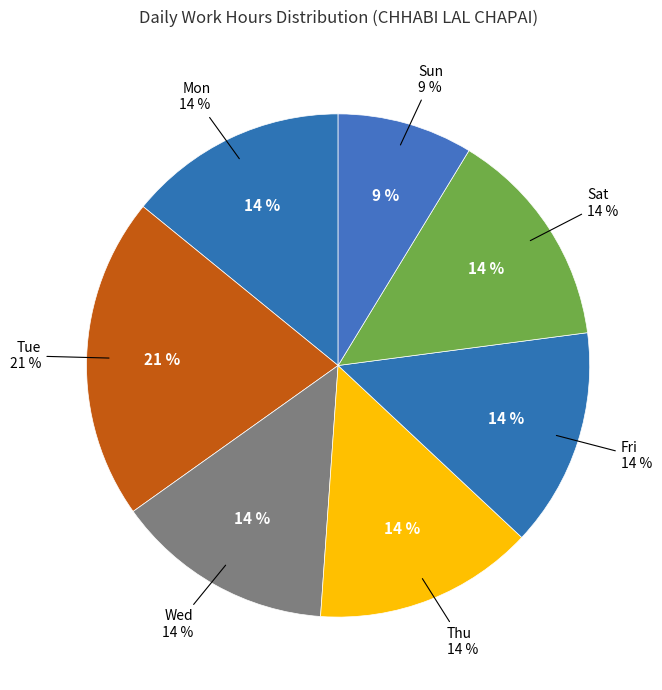

To the nearest percent, what is the average slice percentage?

14%